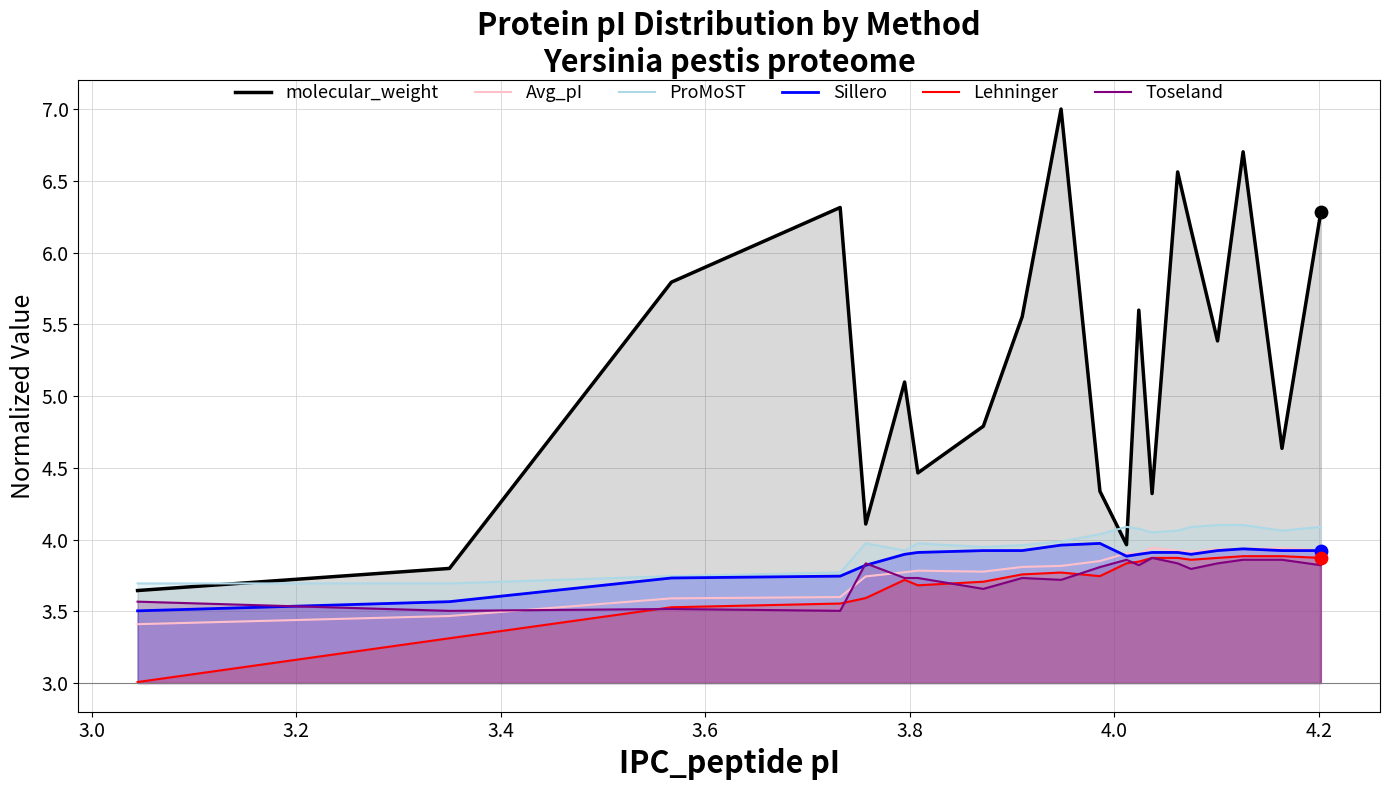

Which series has the largest total across all categories?

molecular_weight